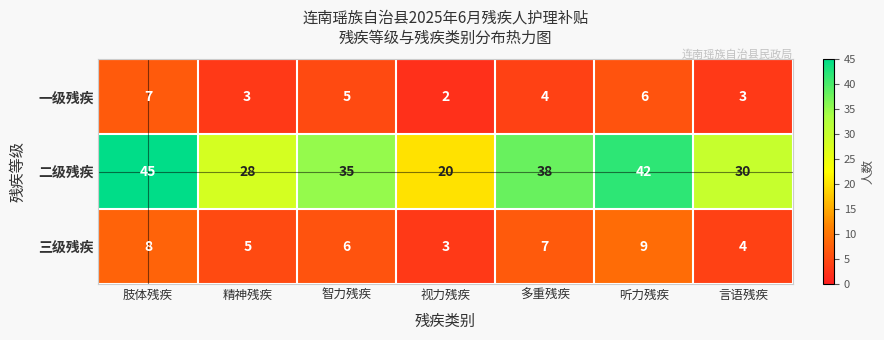

What is the difference between the maximum and minimum values in the 三级残疾 series?

6